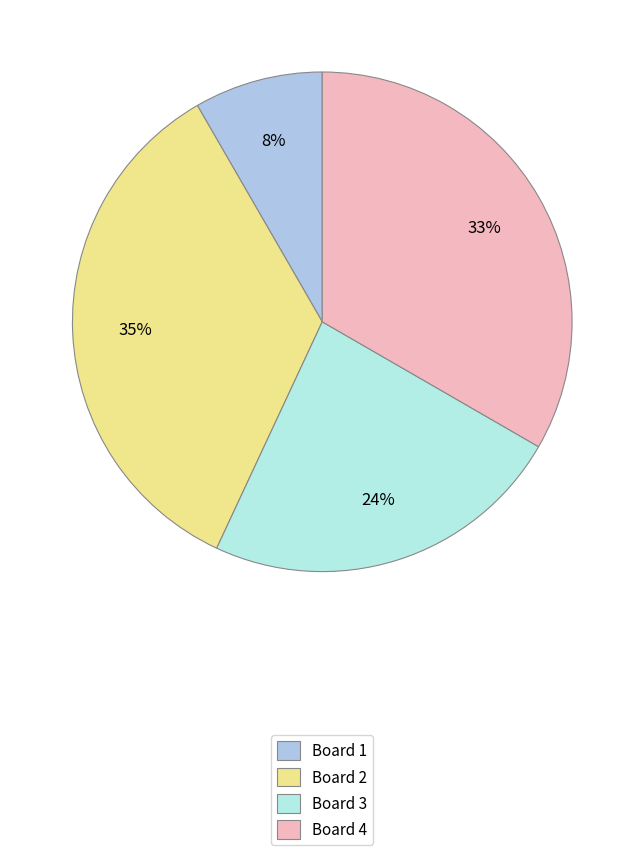

Combined, do Board 2 and Board 1 account for over 50%?

No